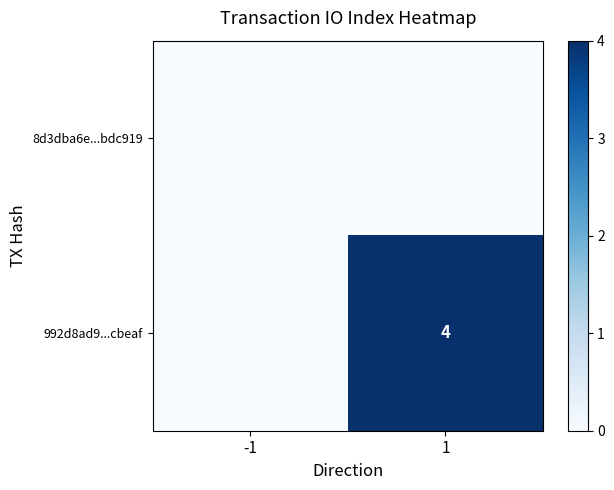

The value of 992d8ad9...cbeaf at 1 is 4. True or false?

True